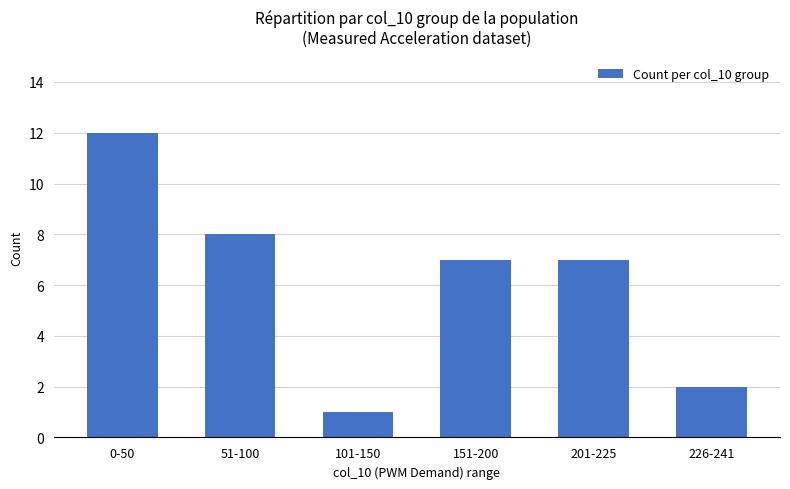

What is the sum of all values?

37